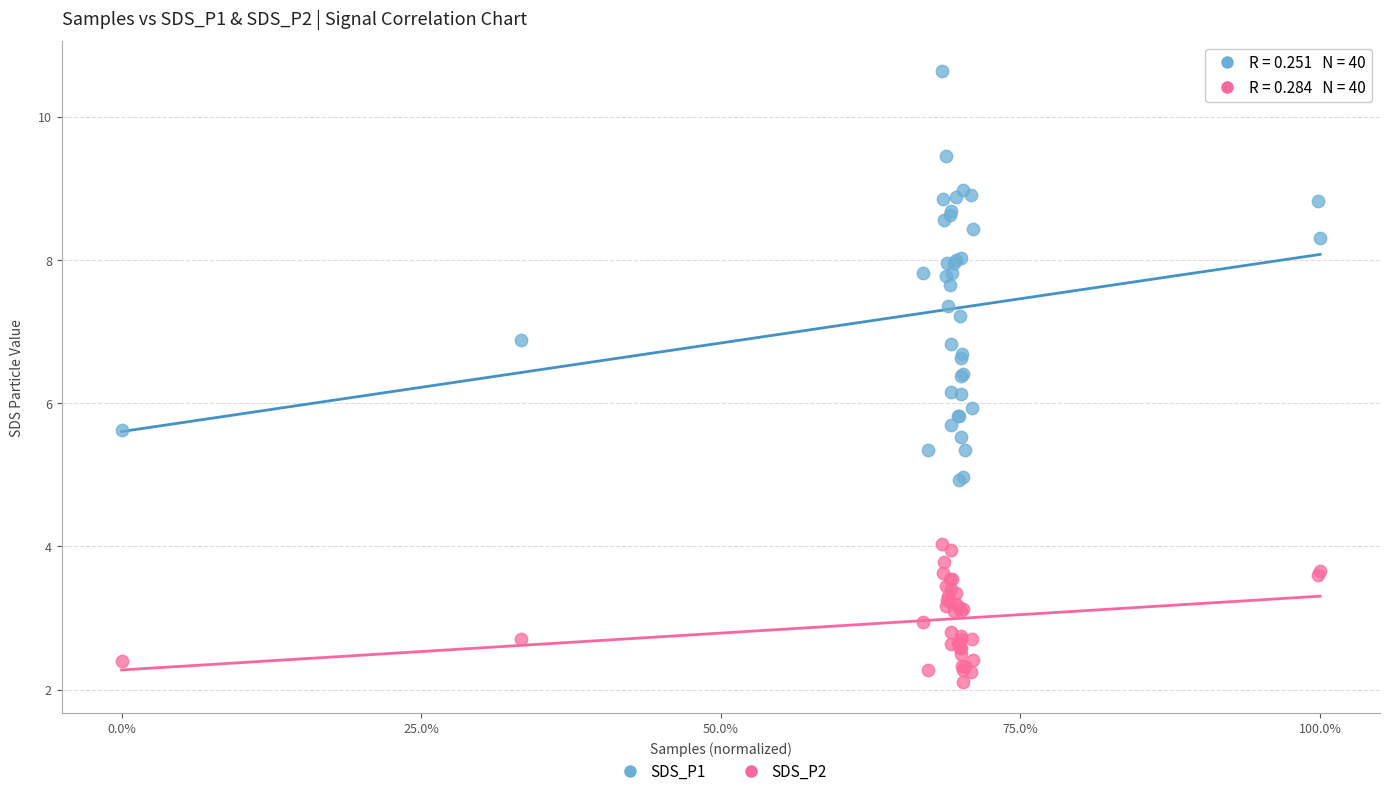

Which series has the widest spread of Y values?

SDS_P1